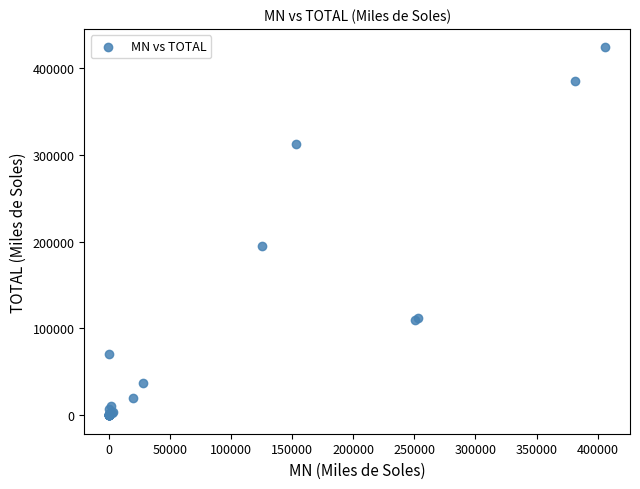

What Y value in the scatter plot is closest to 211901?

194629.0